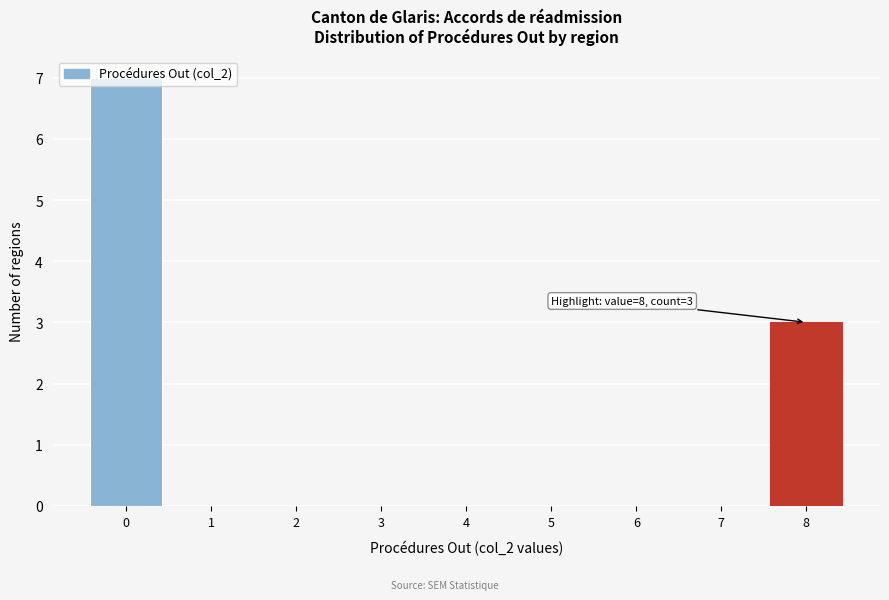

Which range on the x-axis has the tallest bar?

-0.5 to 0.5